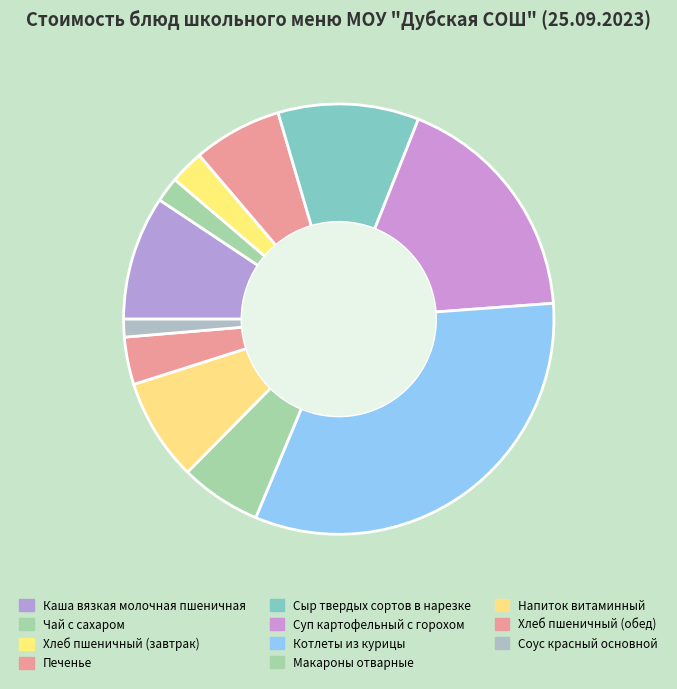

Which slice is the smallest?

Соус красный основной